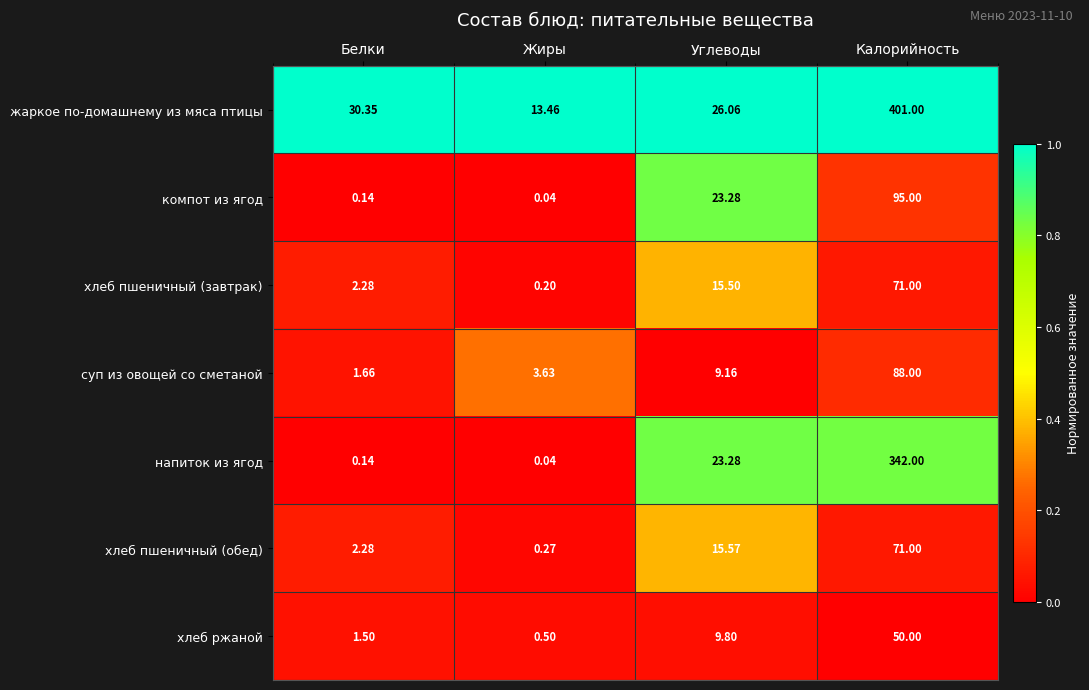

How many categories are shown in the chart?

4